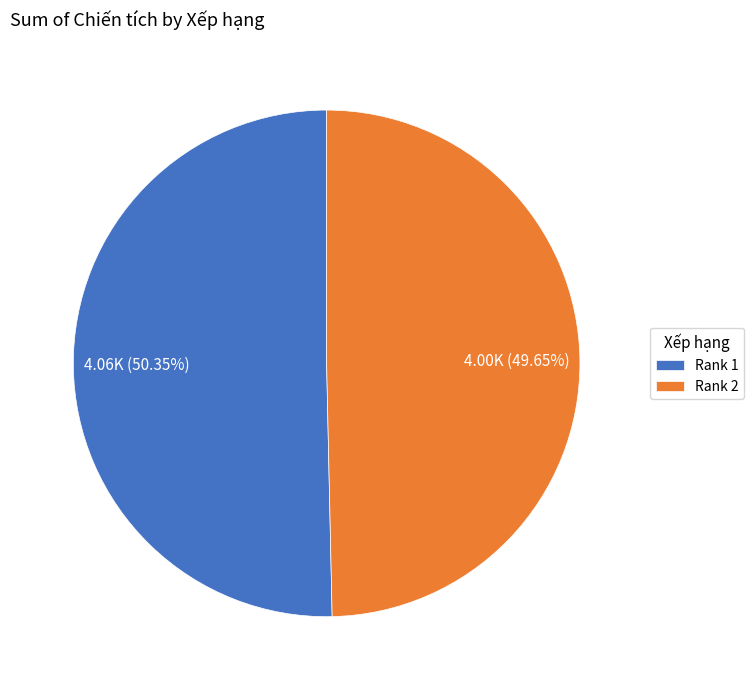

Which category has the biggest portion of the pie?

Rank 1